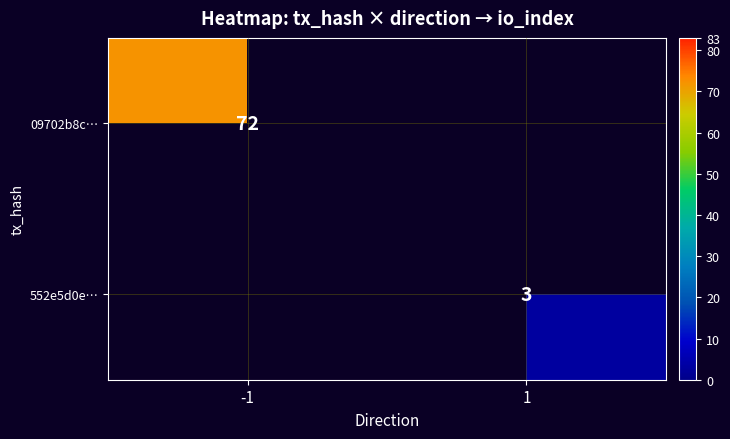

True or false: 552e5d0e… has a value of 3 at 1.

True